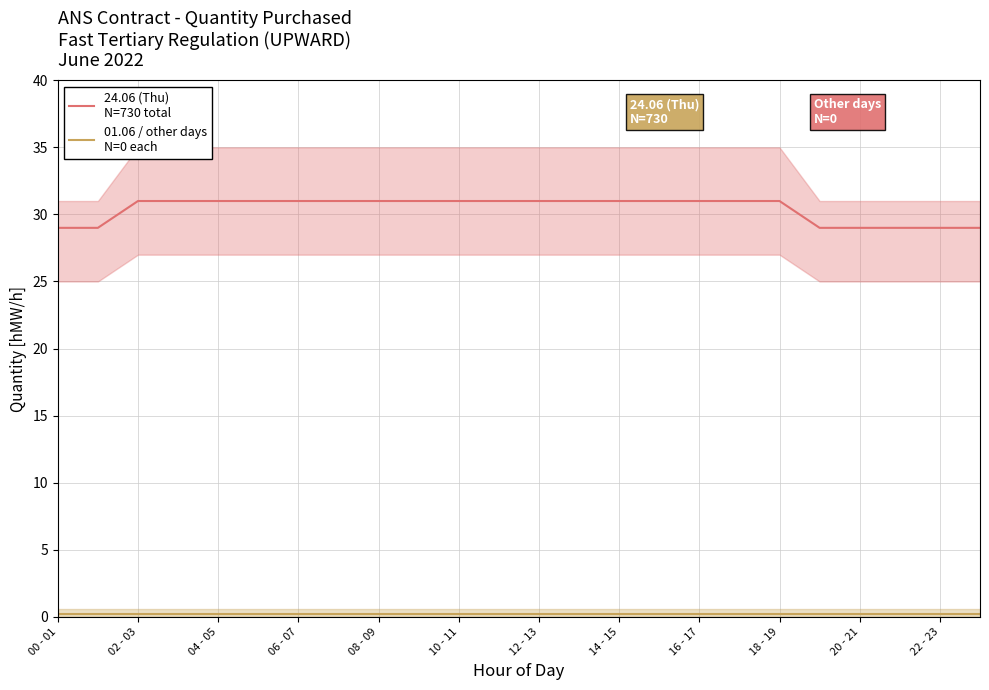

At which category is the sum across all series the highest?

02 - 03